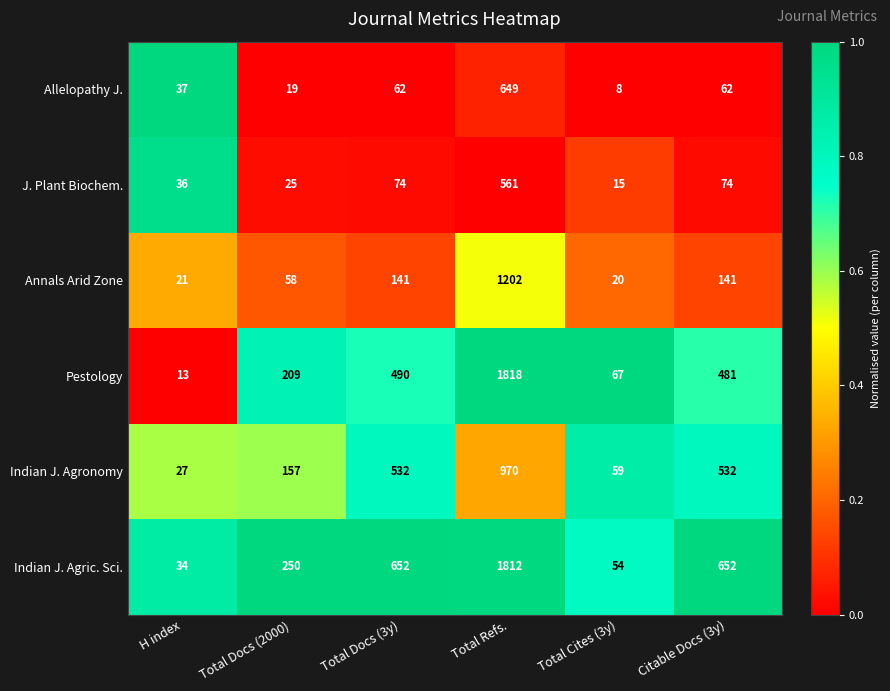

Which series has the widest spread of values?

Pestology